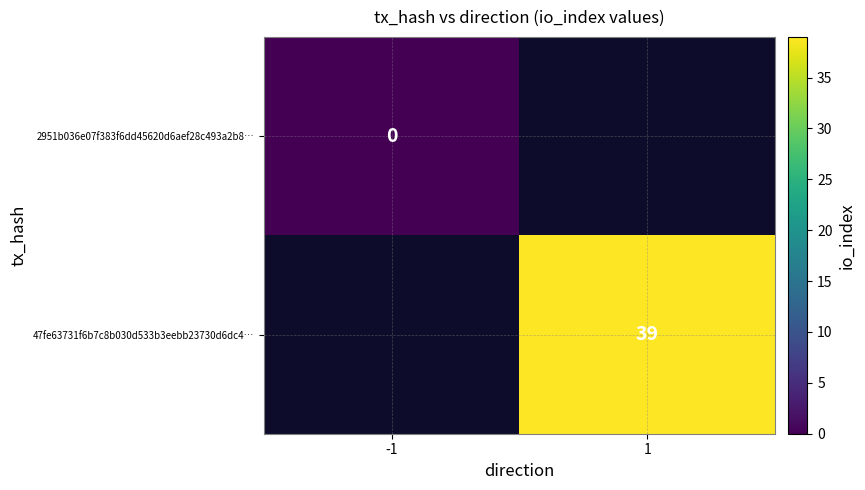

At how many categories does at least one series exceed 33?

1